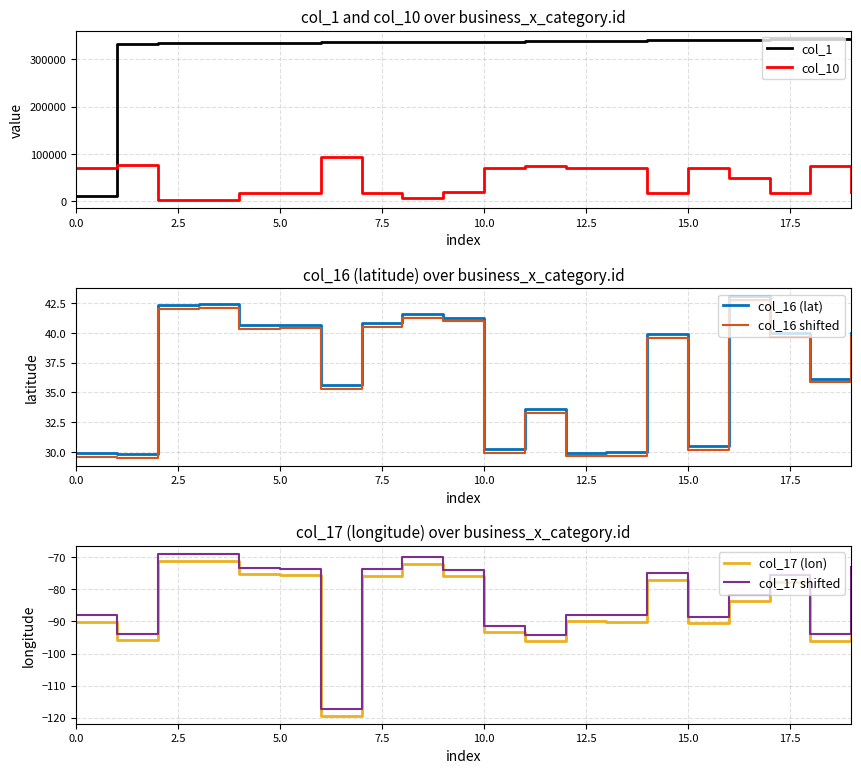

What is the difference between the col_10 values at 13 and 11?

5299.0